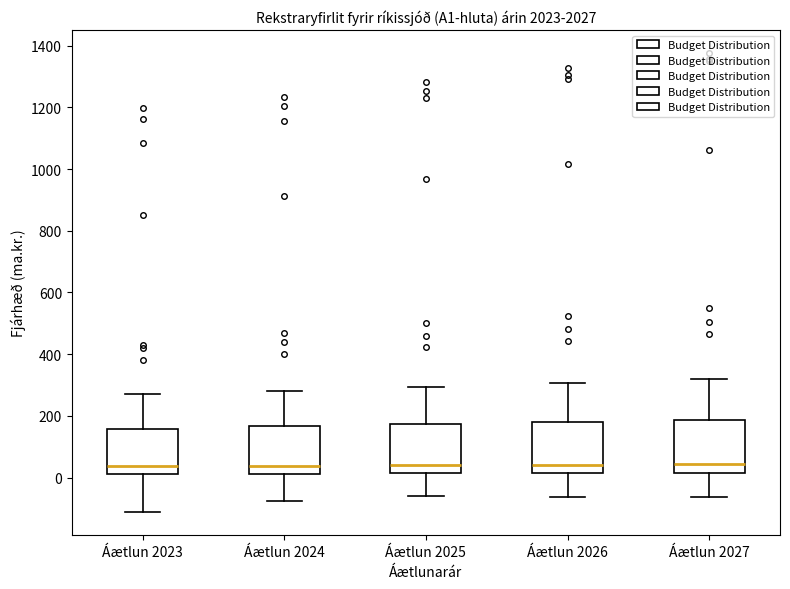

Where does the lower whisker of the box for Áætlun 2023 end on the y-axis? The values are not printed on the chart, so give them approximately, as read against the axis.

-120